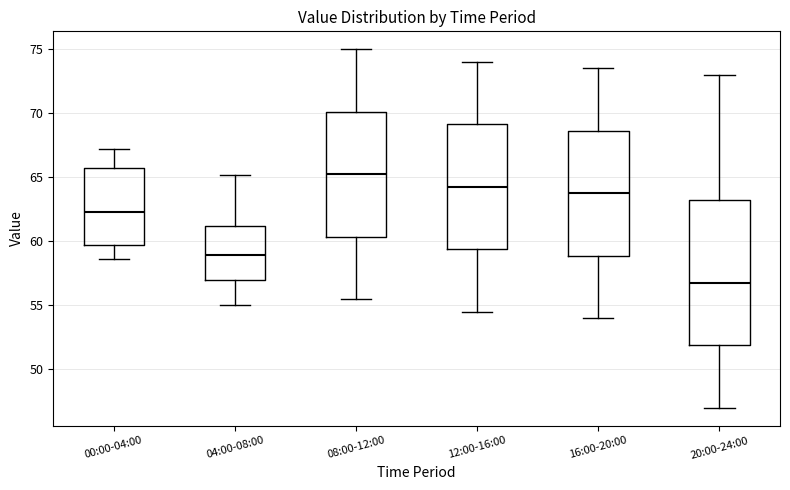

Reading left to right, transcribe this box plot: for each box, give where its median line is, the range the box spans, and where its two whiskers end, as read against the y-axis. The values are not printed on the chart, so give them approximately, as read against the axis.

00:00-04:00: median 62.5, box 59.5 to 66.0, whiskers 58.5 to 67.0
04:00-08:00: median 59.0, box 57.0 to 61.0, whiskers 55.0 to 65.0
08:00-12:00: median 65.5, box 60.5 to 70.0, whiskers 55.5 to 75.0
12:00-16:00: median 64.5, box 59.5 to 69.0, whiskers 54.5 to 74.0
16:00-20:00: median 64.0, box 59.0 to 68.5, whiskers 54.0 to 73.5
20:00-24:00: median 57.0, box 52.0 to 63.5, whiskers 47.0 to 73.0